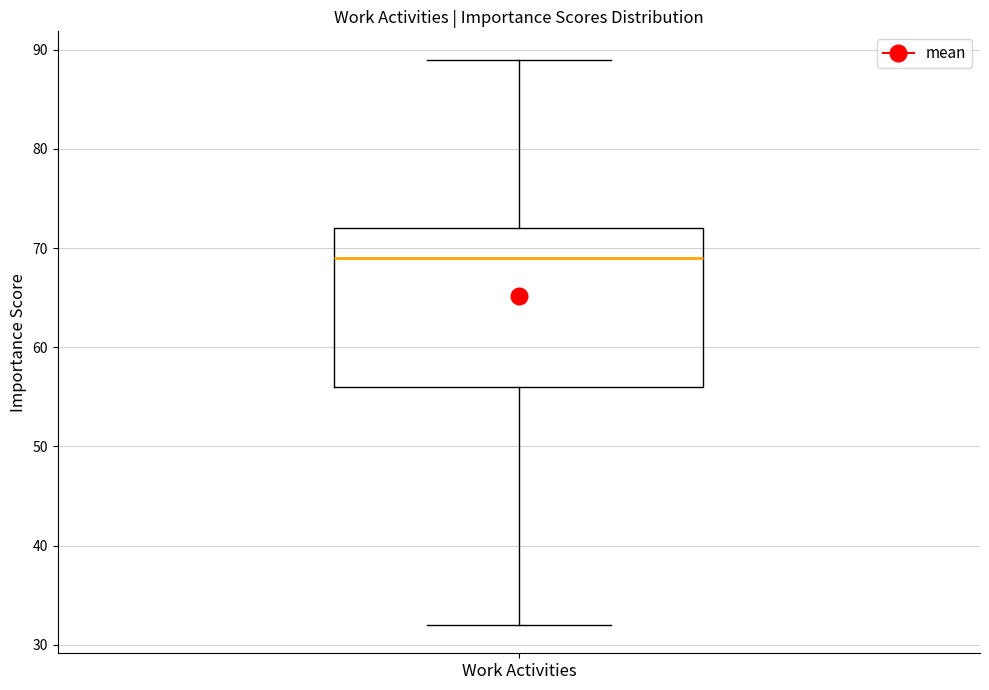

Where does the upper whisker of the box for Work Activities end on the y-axis? The values are not printed on the chart, so give them approximately, as read against the axis.

89